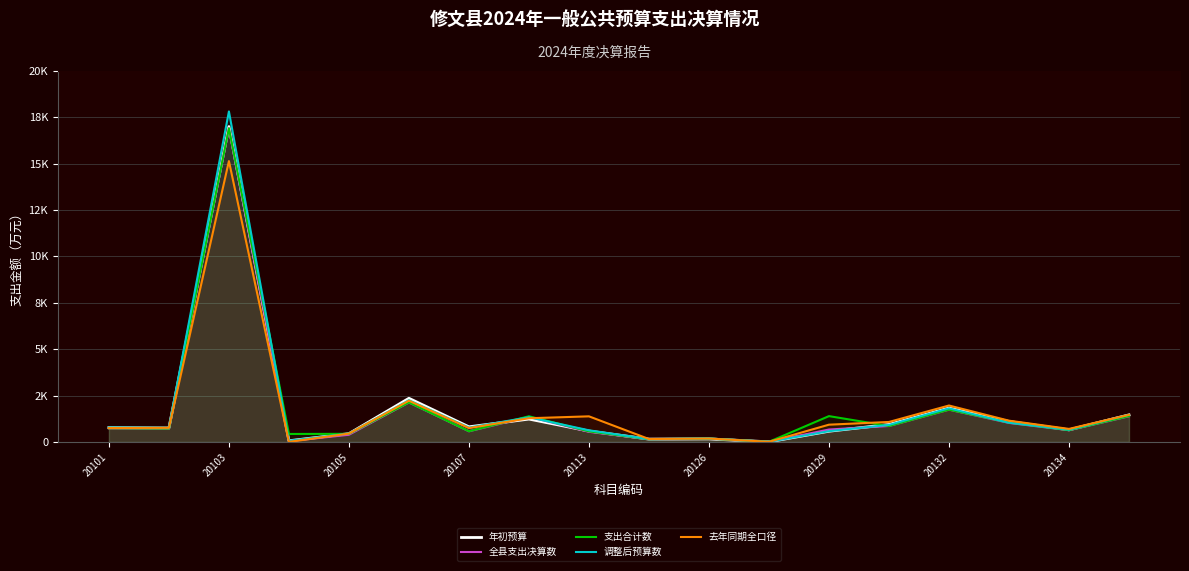

True or false: 年初预算 has a value of 1041.8 at 20101.

False